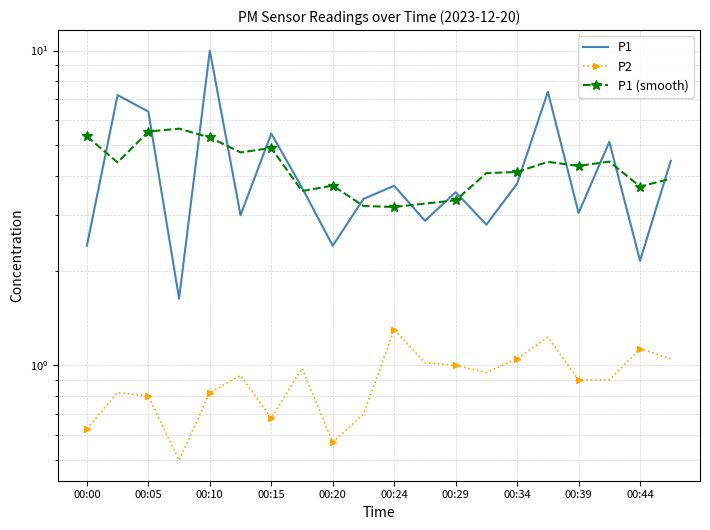

What is the average value of the P2 series?

0.9